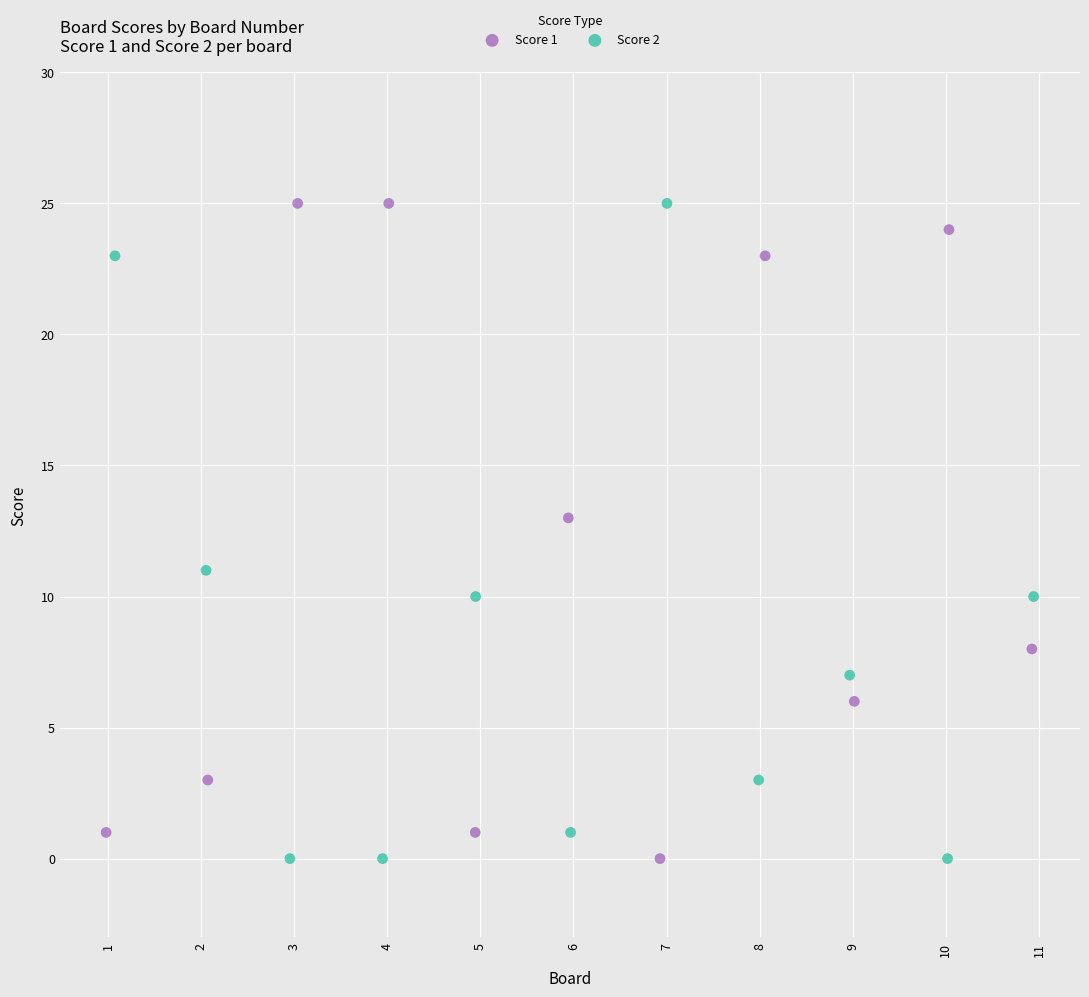

What are all the series names shown in the legend?

Score 1, Score 2